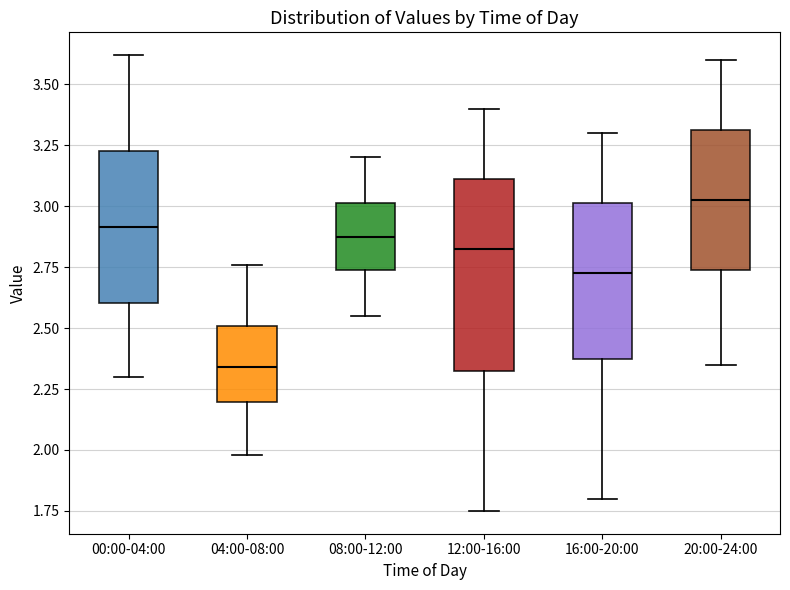

Reading left to right, read every box against the y-axis: the position of its median line, the range the box covers, and the ends of its whiskers. The values are not printed on the chart, so give them approximately, as read against the axis.

00:00-04:00: median 2.90, box 2.60 to 3.25, whiskers 2.30 to 3.60
04:00-08:00: median 2.35, box 2.20 to 2.50, whiskers 2.00 to 2.75
08:00-12:00: median 2.90, box 2.75 to 3.00, whiskers 2.55 to 3.20
12:00-16:00: median 2.85, box 2.35 to 3.10, whiskers 1.75 to 3.40
16:00-20:00: median 2.75, box 2.40 to 3.00, whiskers 1.80 to 3.30
20:00-24:00: median 3.05, box 2.75 to 3.30, whiskers 2.35 to 3.60